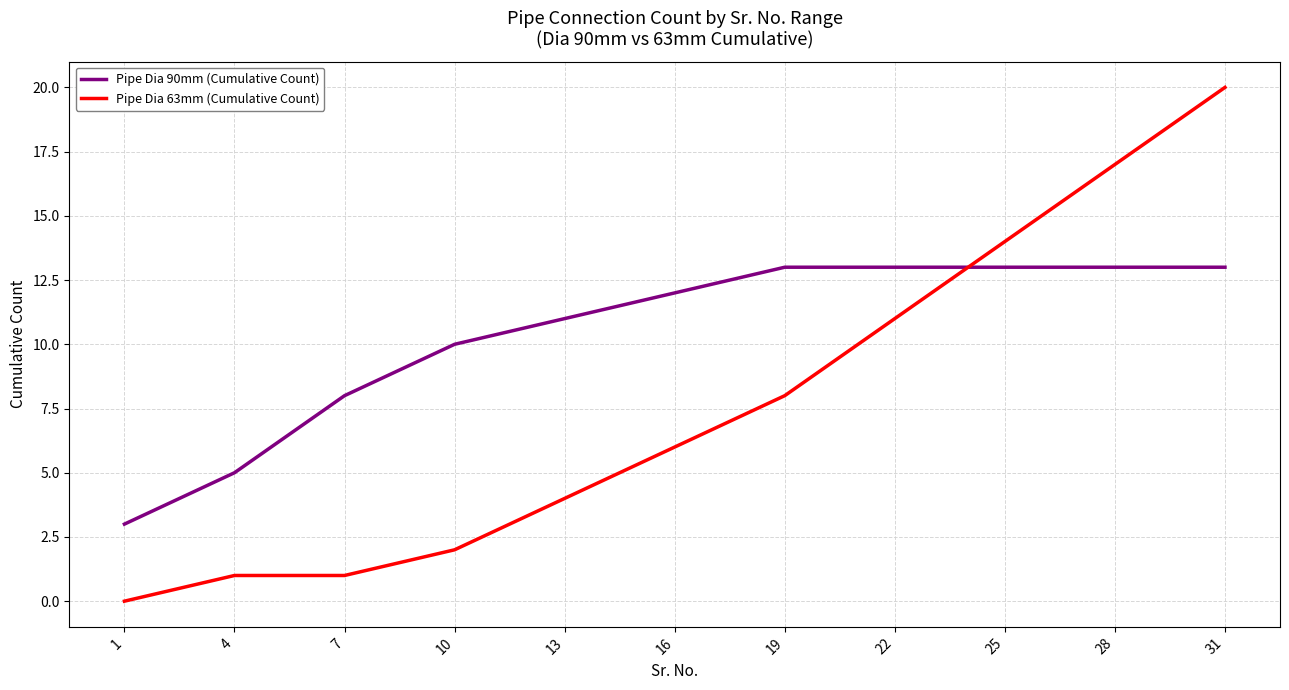

Which series has the largest total across all categories?

Pipe Dia 90mm (Cumulative Count)